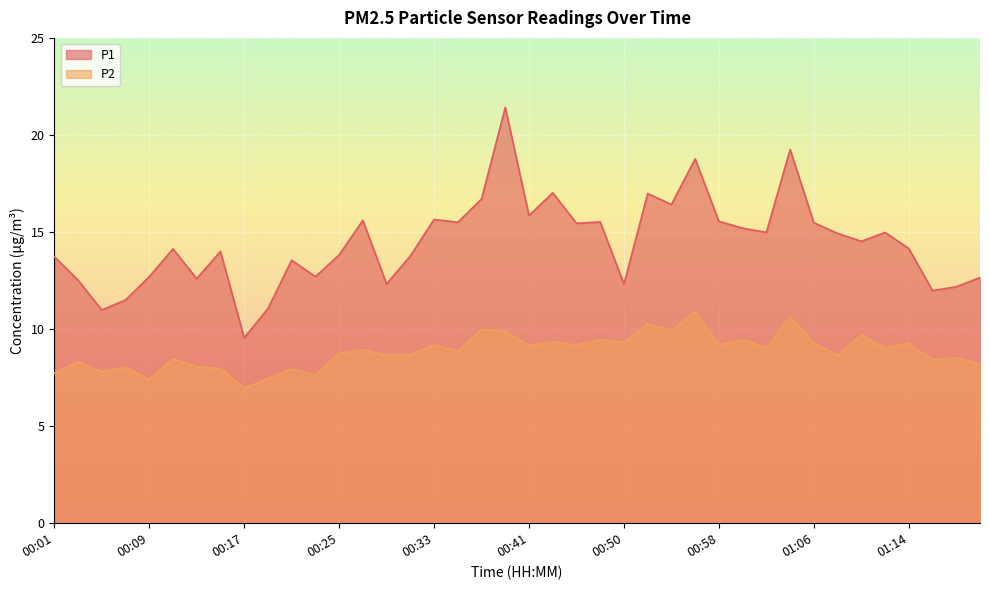

What are all the series names shown in the legend?

P1, P2